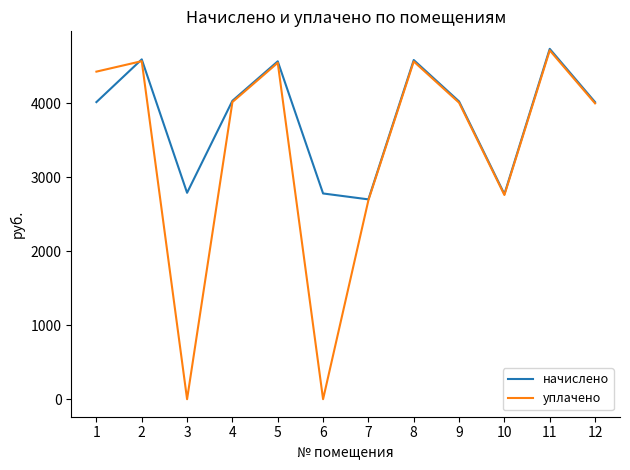

The value of уплачено at 6 is 2231.1. True or false?

False